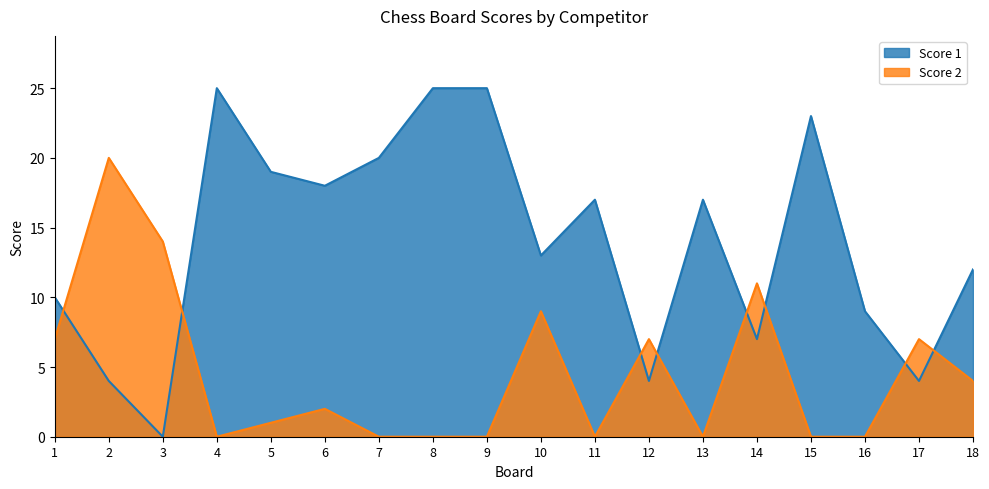

Where do Score 1 and Score 2 first cross each other?

1 and 2